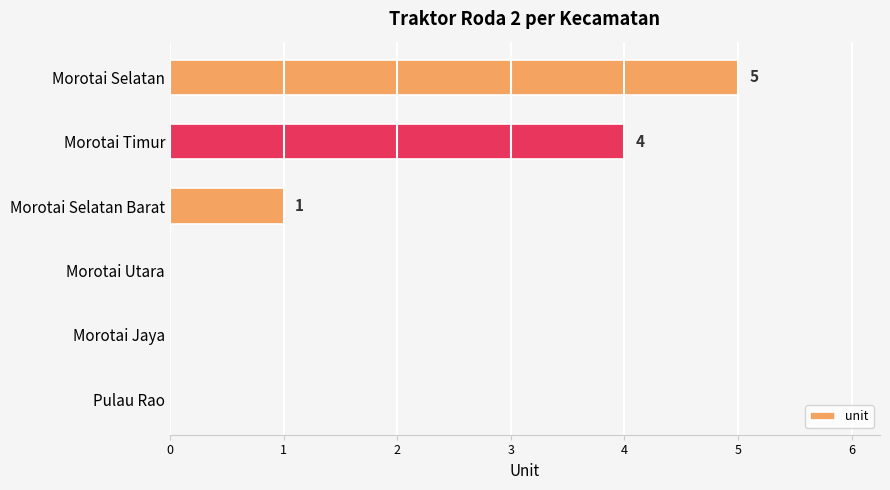

Which has a higher value, Morotai Selatan or Morotai Utara?

Morotai Selatan